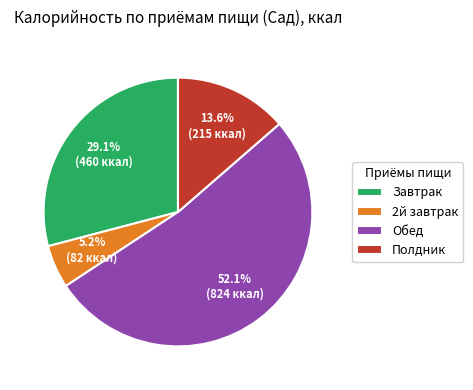

To the nearest percent, what is the combined percentage of Обед and 2й завтрак?

57%